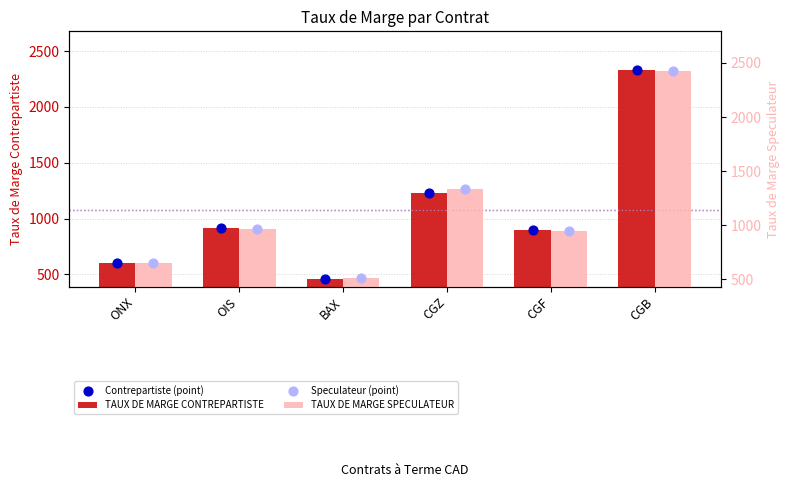

Which series has the largest total across all categories?

TAUX DE MARGE SPECULATEUR